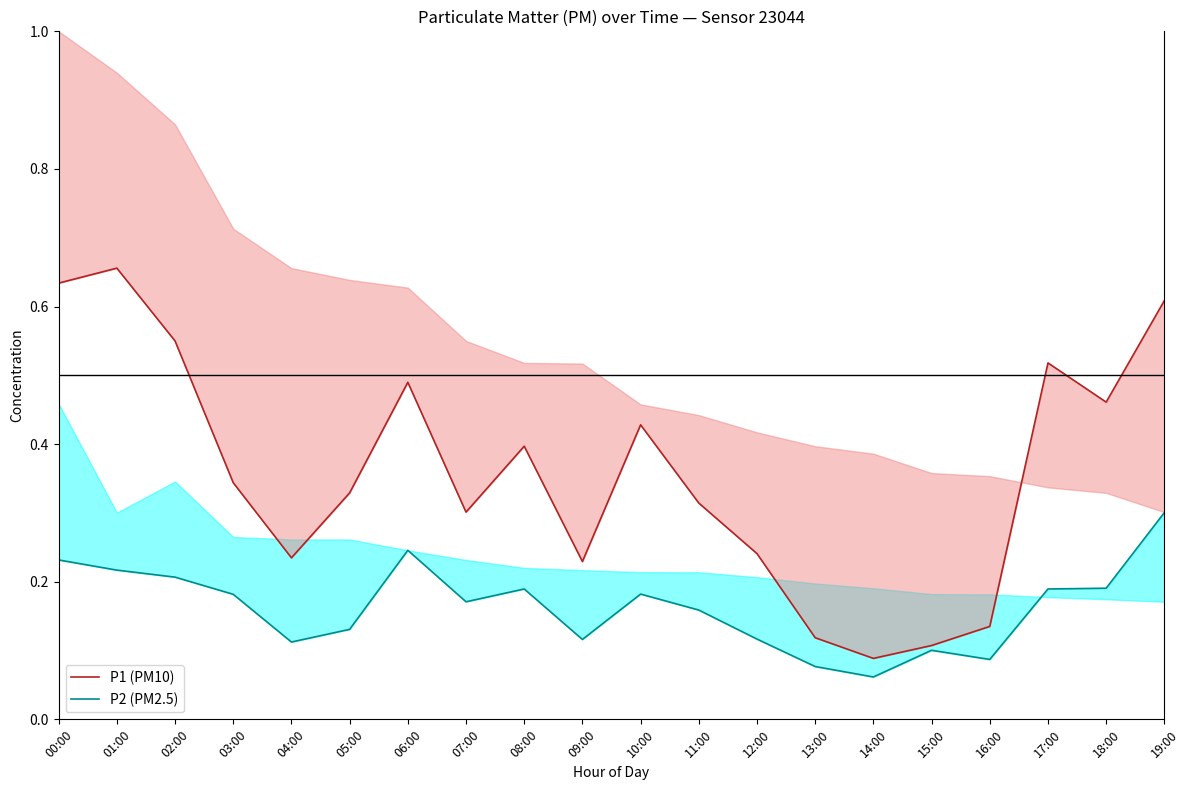

Where is the first local maximum for P1 (PM10)?

01:00